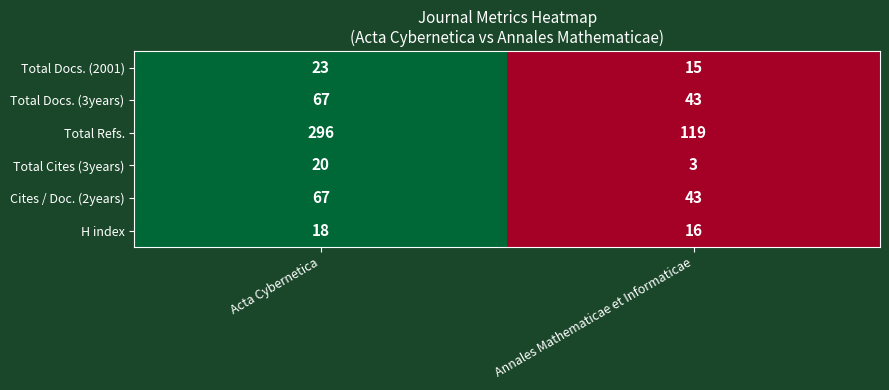

Which series has the largest total across all categories?

Total Refs.